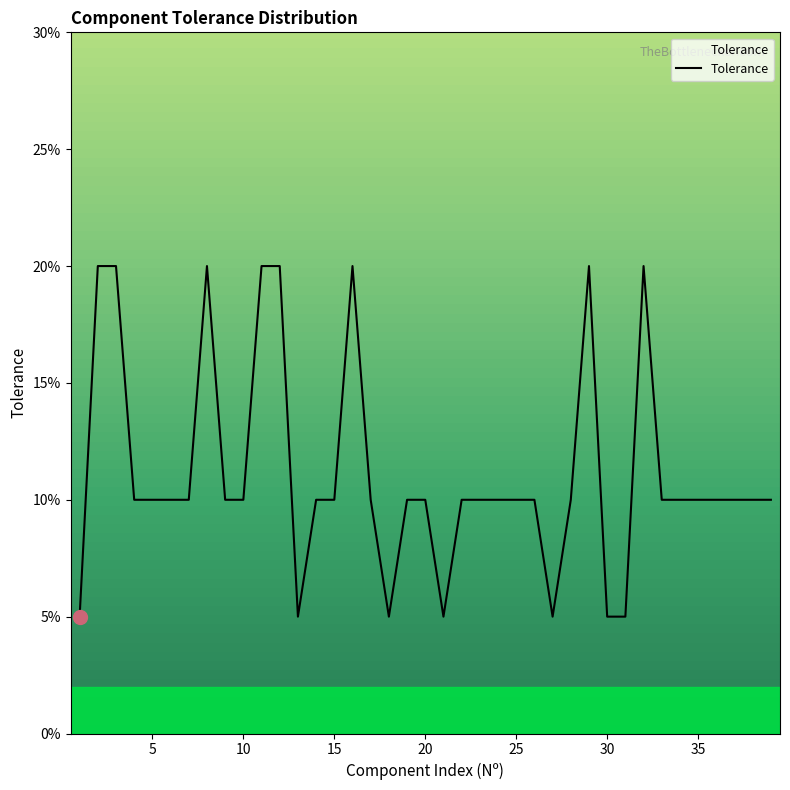

Does the chart have visible grid lines?

No